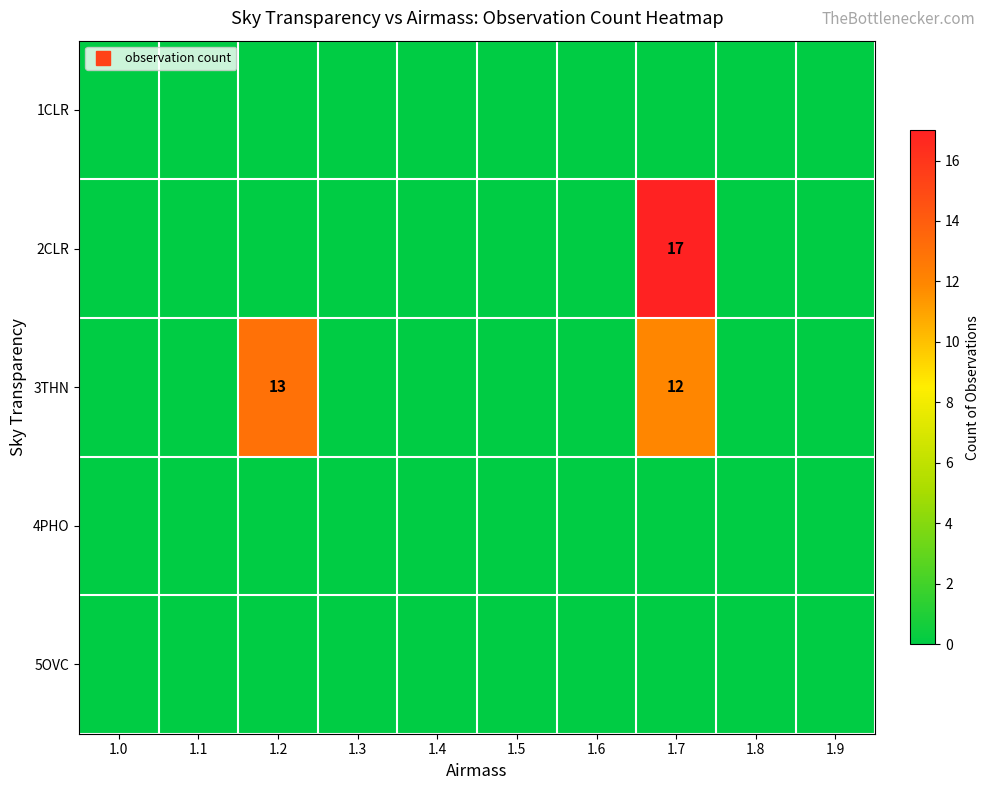

Is the value of 5OVC at 1.2 greater than the value of 1CLR at 1.4?

No